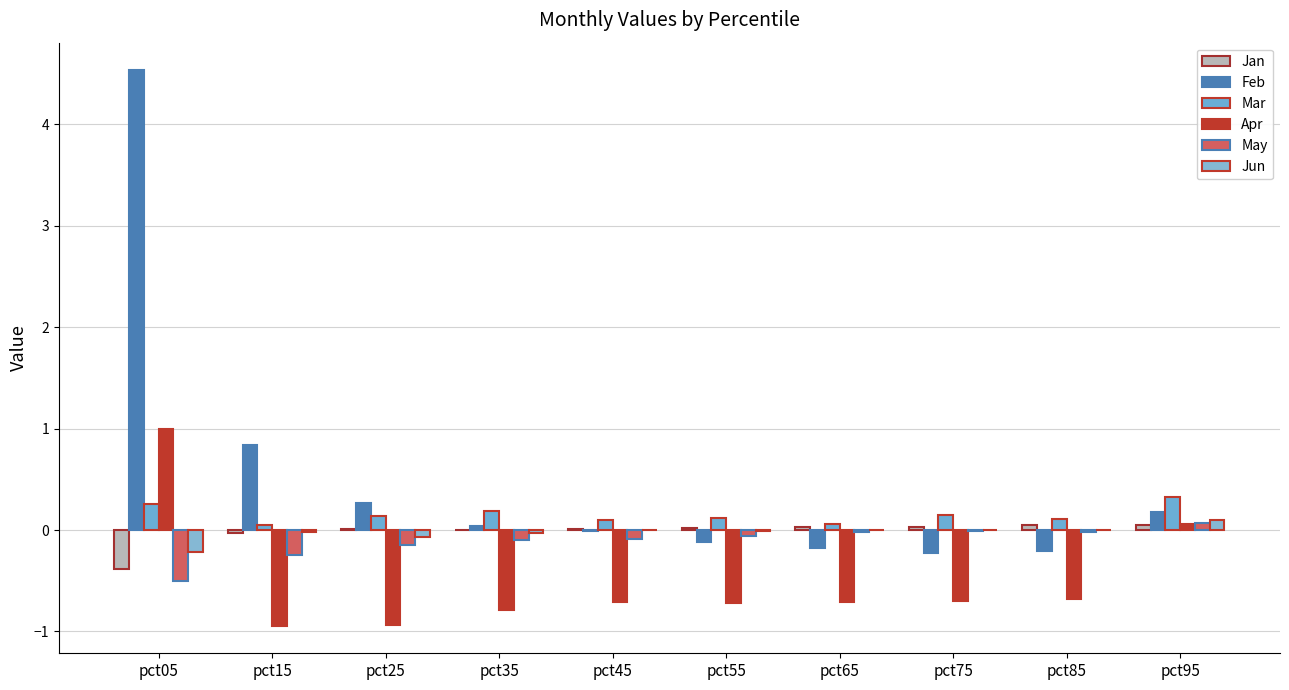

What is the difference between the May values at pct95 and pct15?

0.3